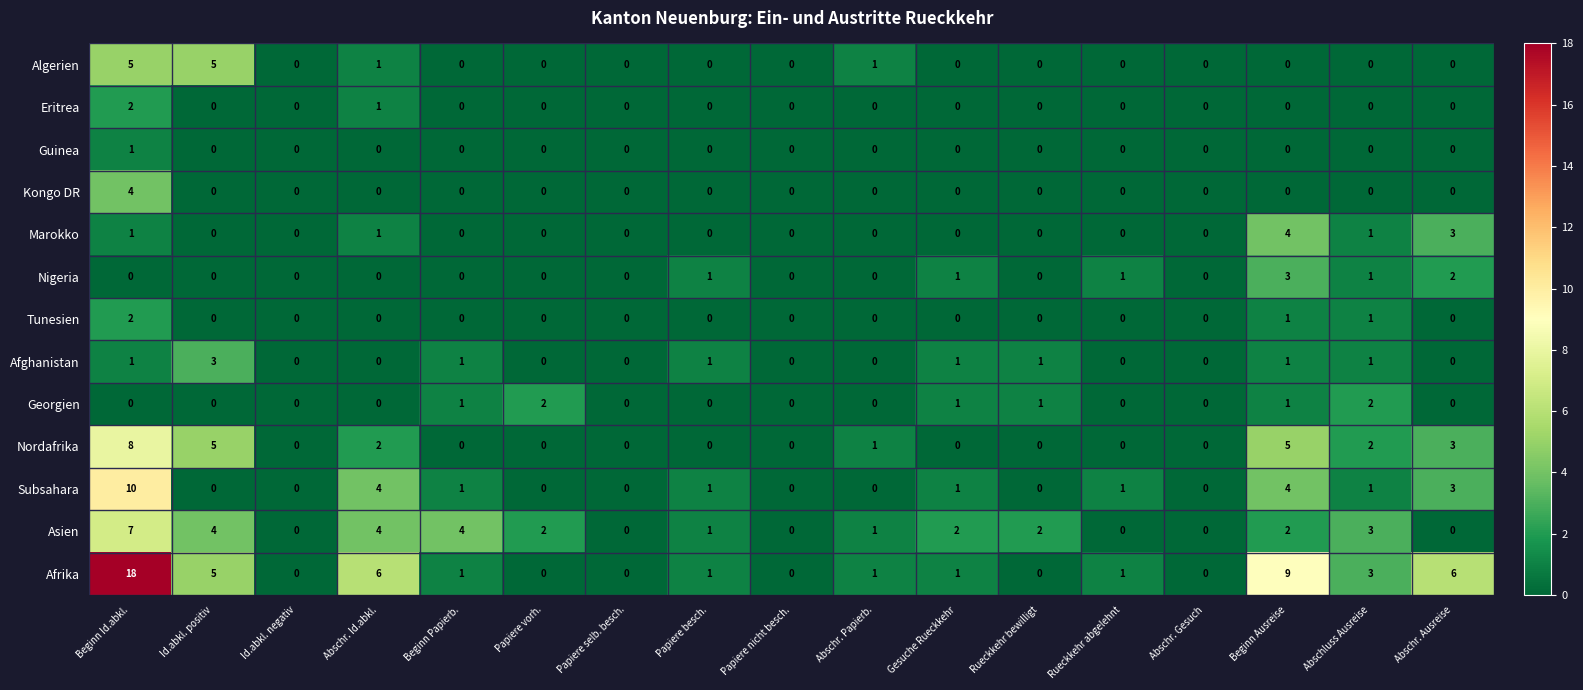

How many values in the Algerien series exceed 0?

4